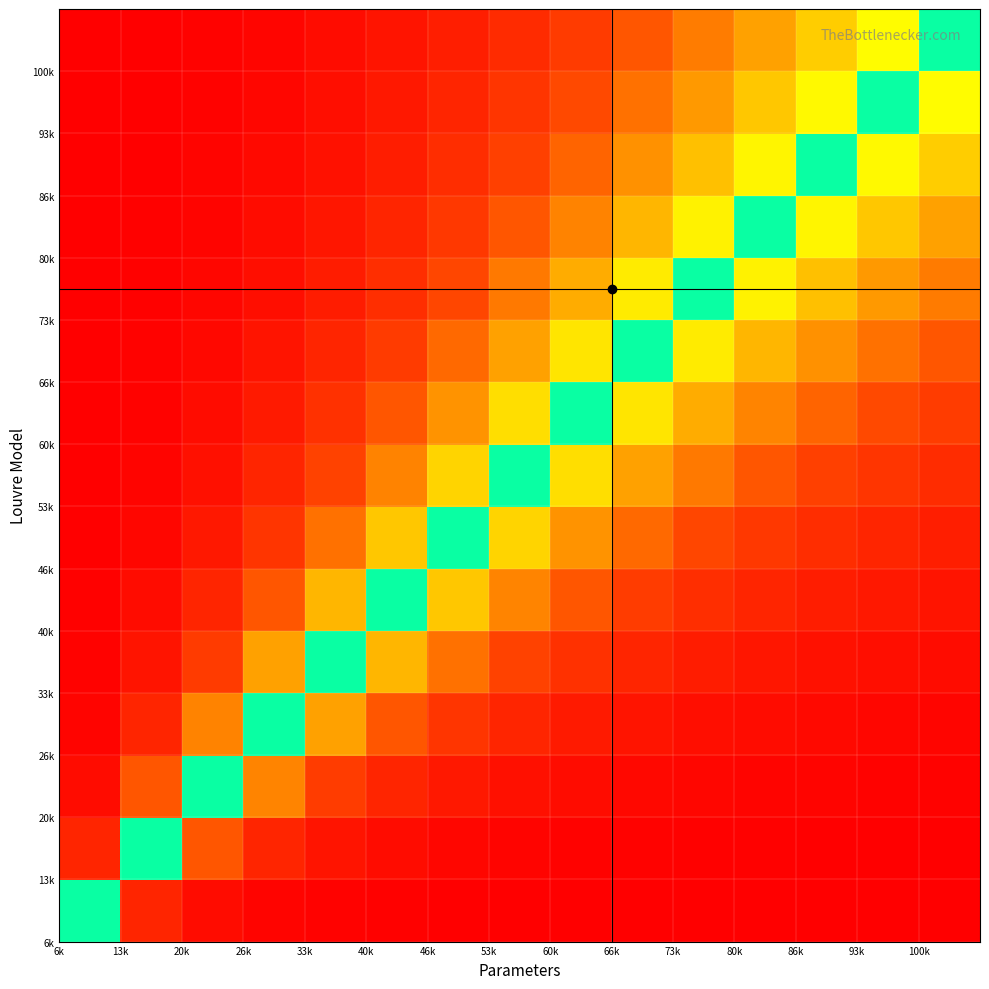

At how many categories does at least one series exceed 46?

15